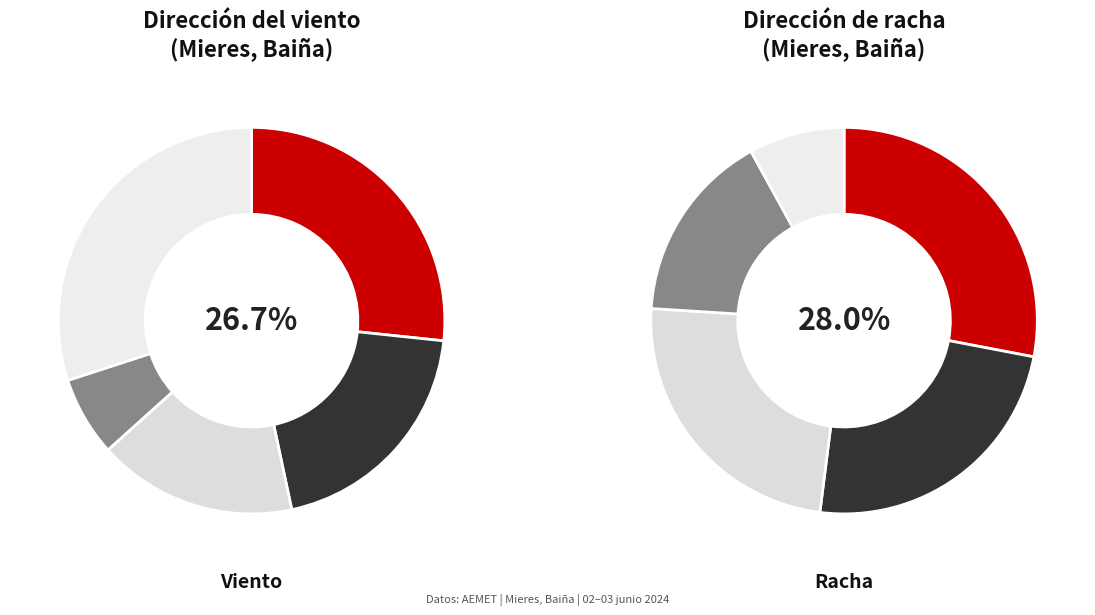

How many segments does this pie chart have?

5